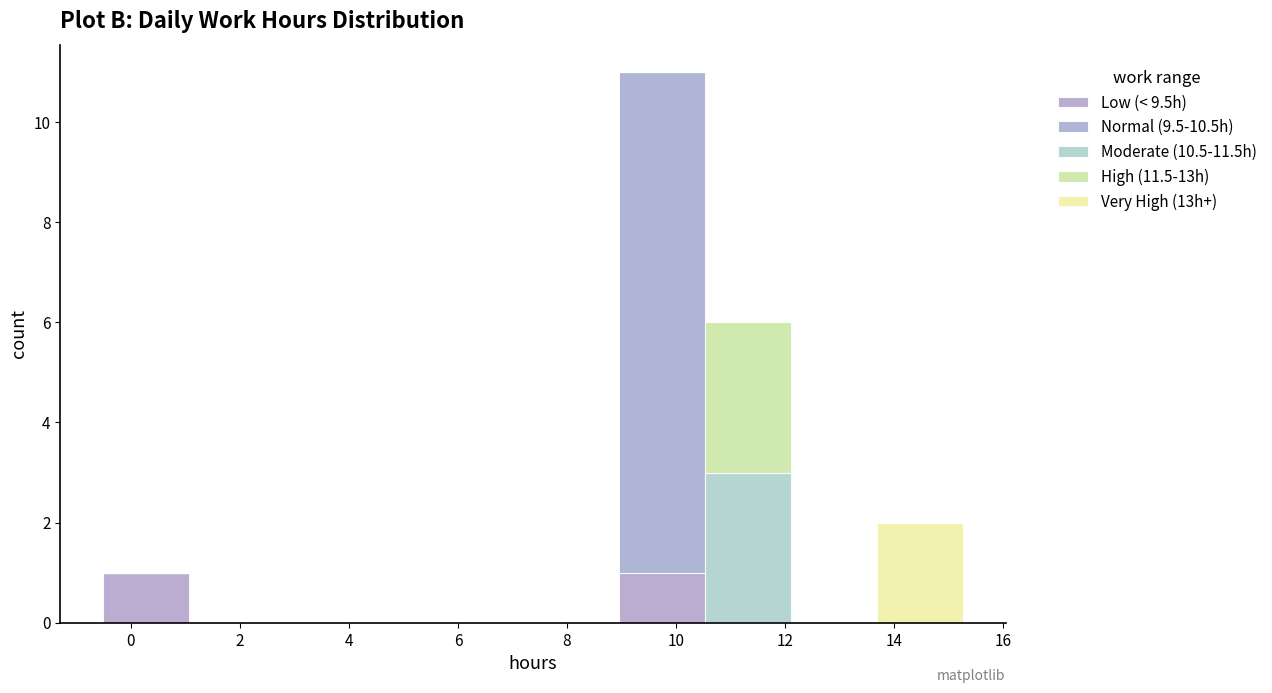

Which range on the x-axis has the tallest stacked bar (by total height)?

9.0 to 10.6